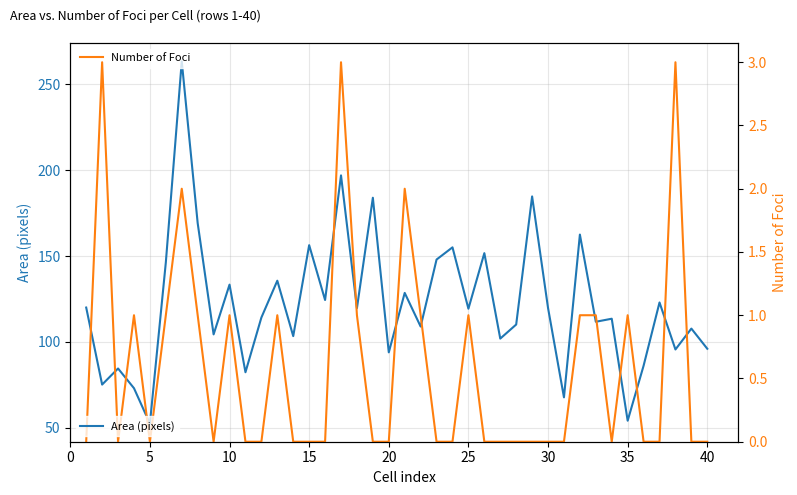

What is the maximum value for Area (pixels)?

263.3